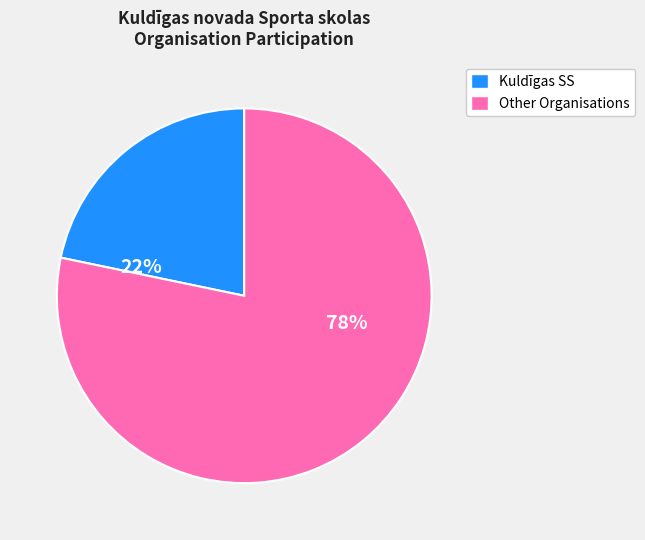

Which category has the biggest portion of the pie?

Other Organisations